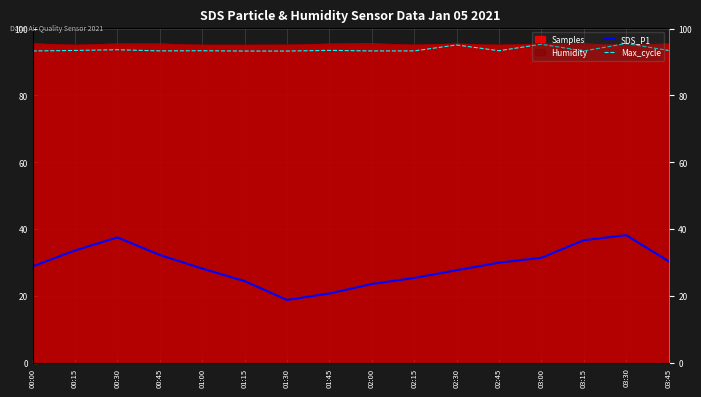

Is the value of SDS_P1 at 03:00 greater than the value of Max_cycle at 03:30?

No